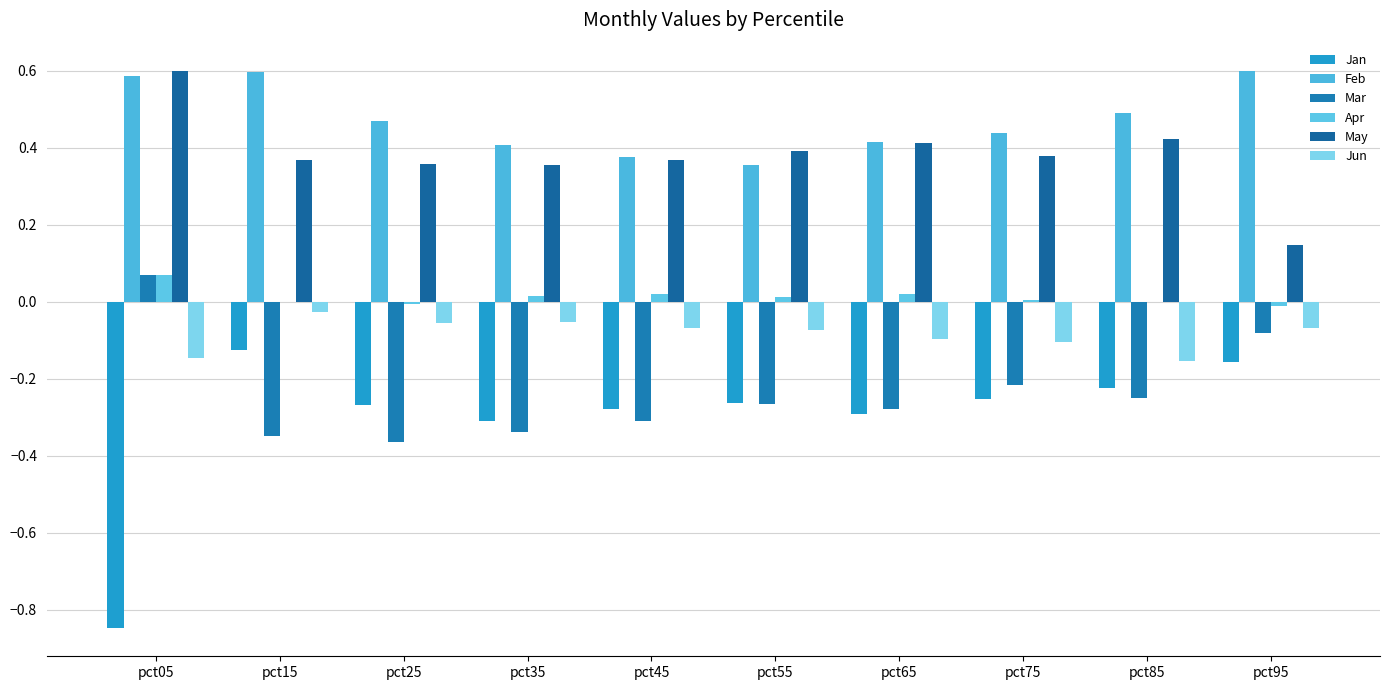

Which category has the highest value in the Jun series?

pct15